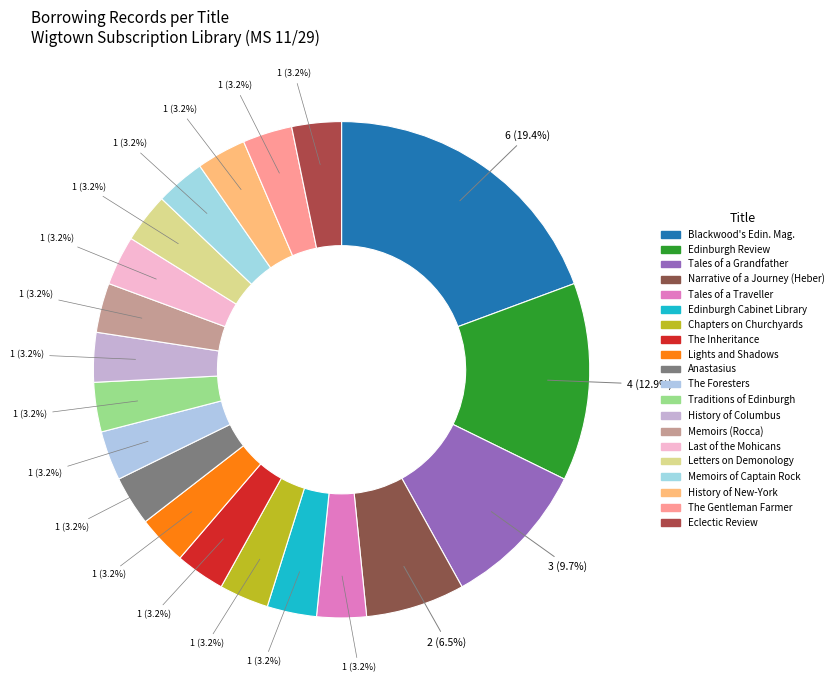

How many segments does this pie chart have?

20